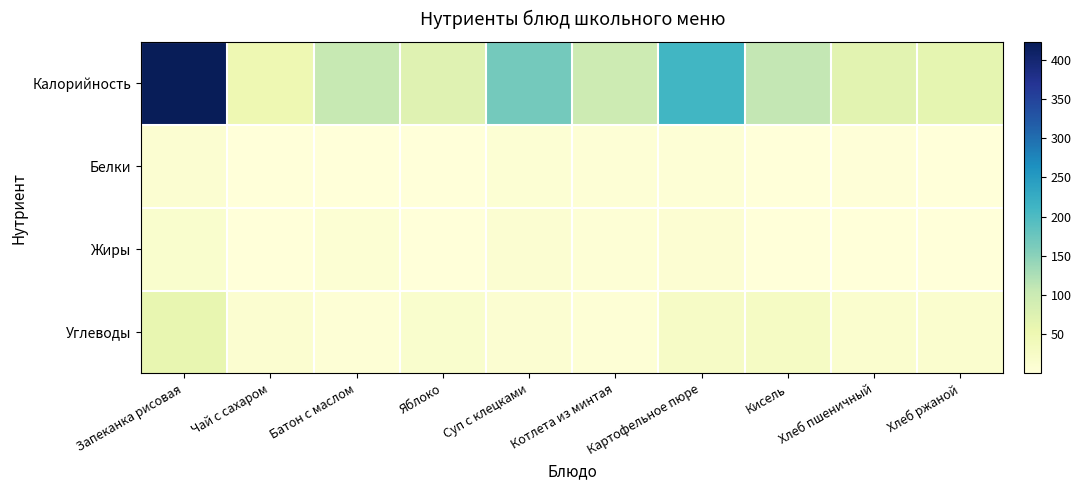

At how many categories does at least one series exceed 30?

10